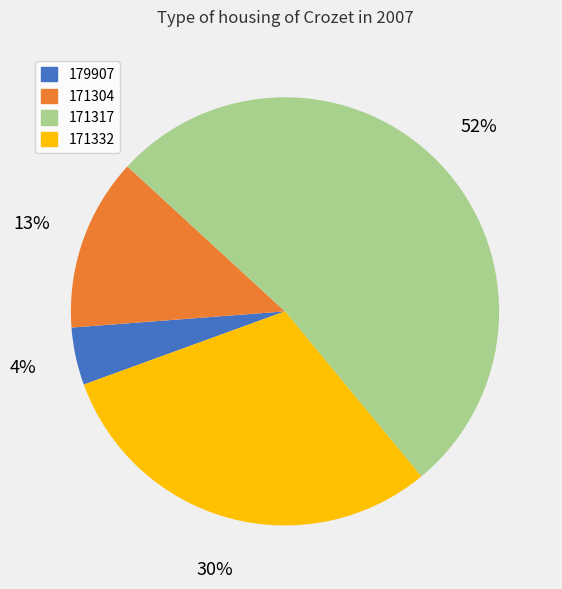

Which has a higher value, 171317 or 171332?

171317